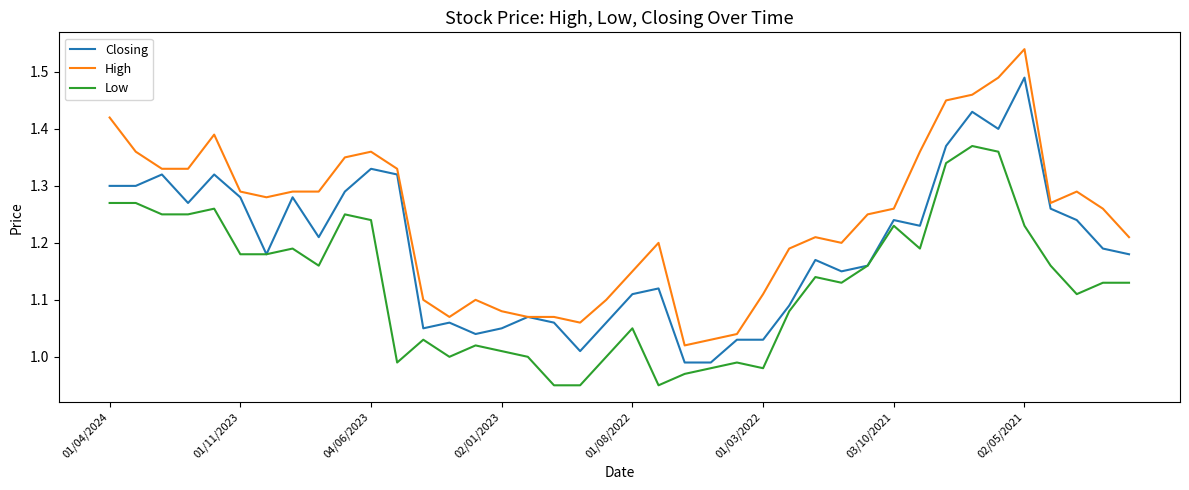

True or false: Low and High cross at least once.

False